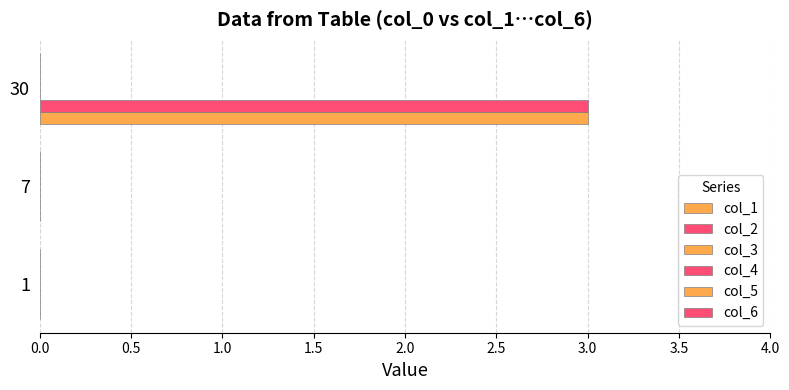

What is the difference between the maximum and minimum values in the col_2 series?

3.0